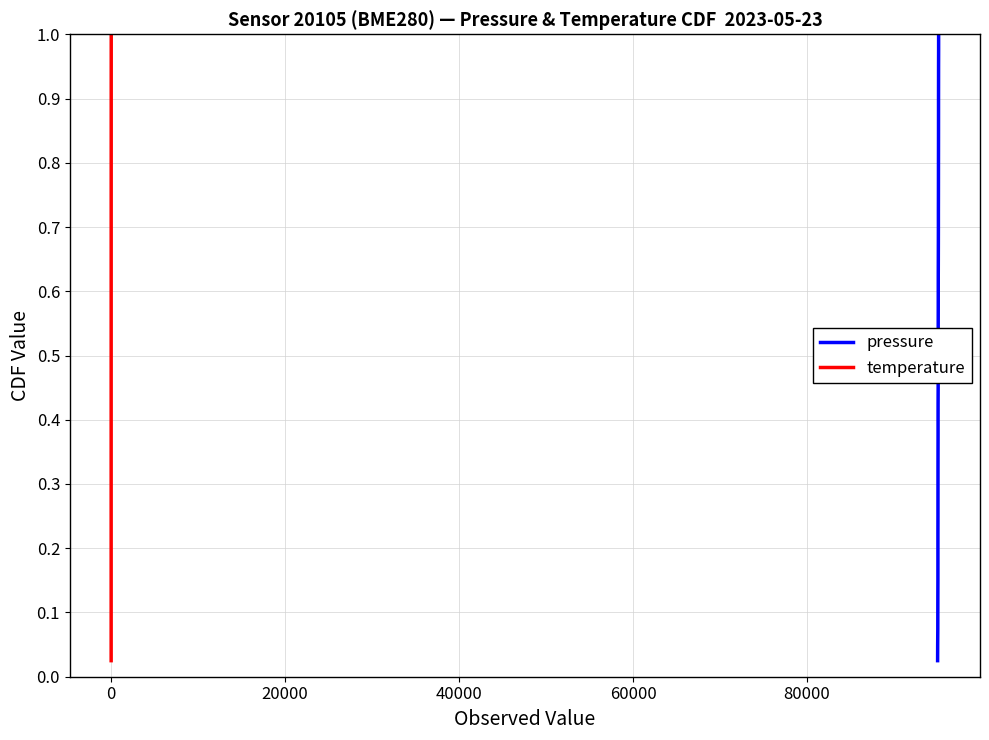

What is the value of the pressure point at the 19th from the left?

0.5